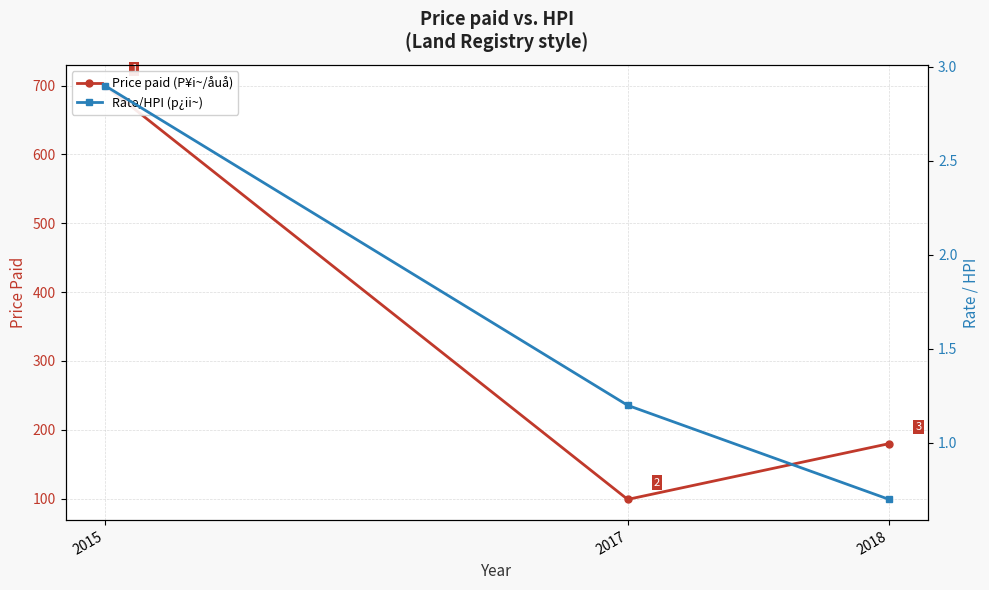

Is it true that Price paid (P¥i~/åuå) equals 129.0 at 2017?

False